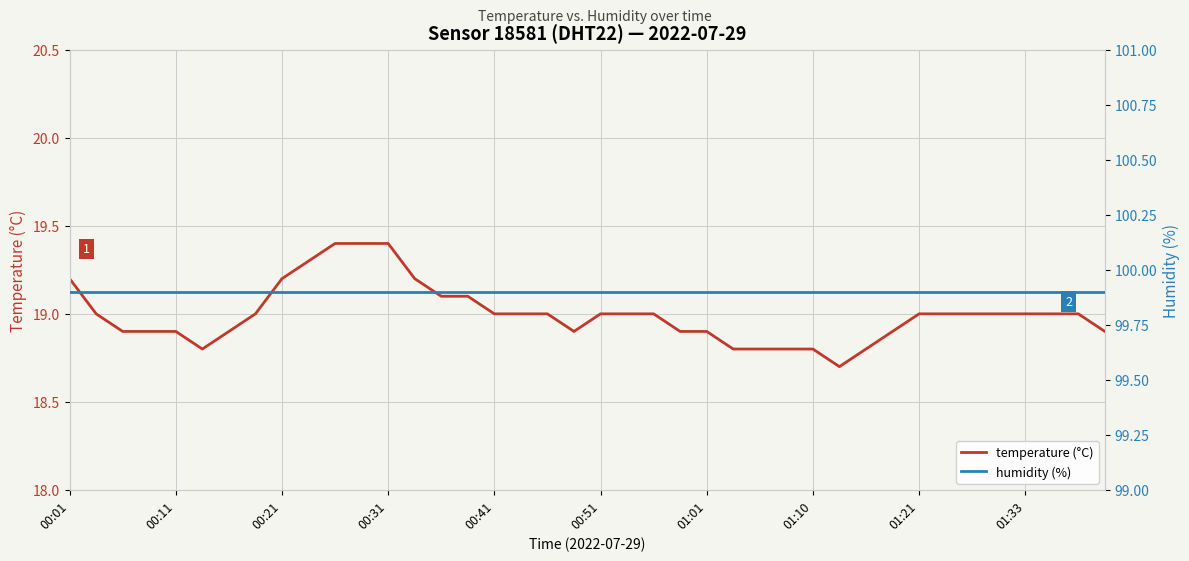

What is the highest value of the humidity (%) series?

99.9